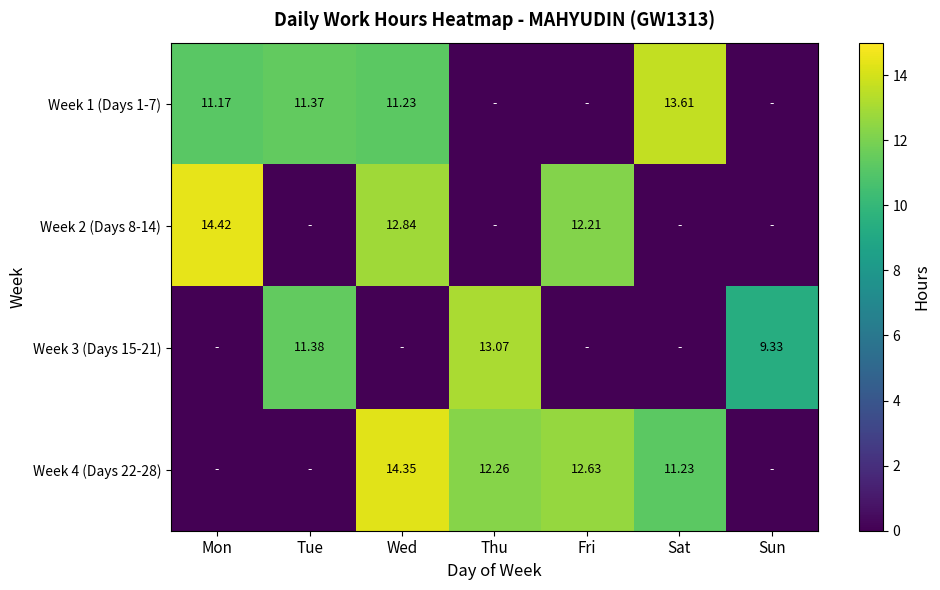

How many values in the Week 1 (Days 1-7) series are below 11?

3